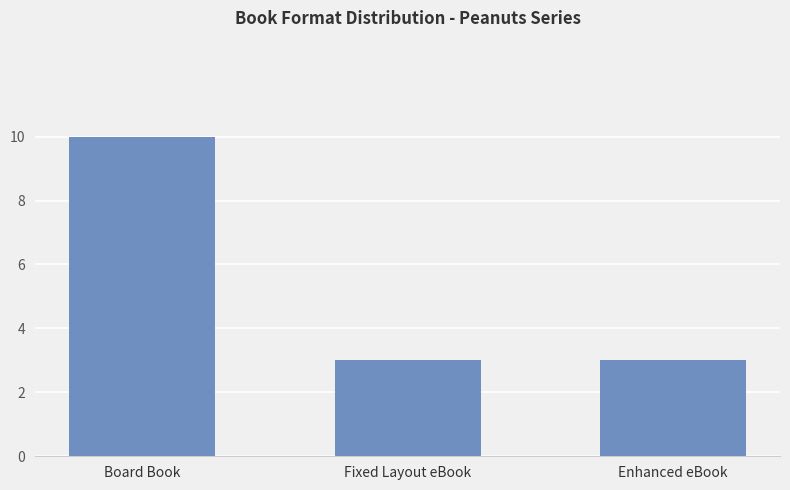

What is the greatest value displayed?

10